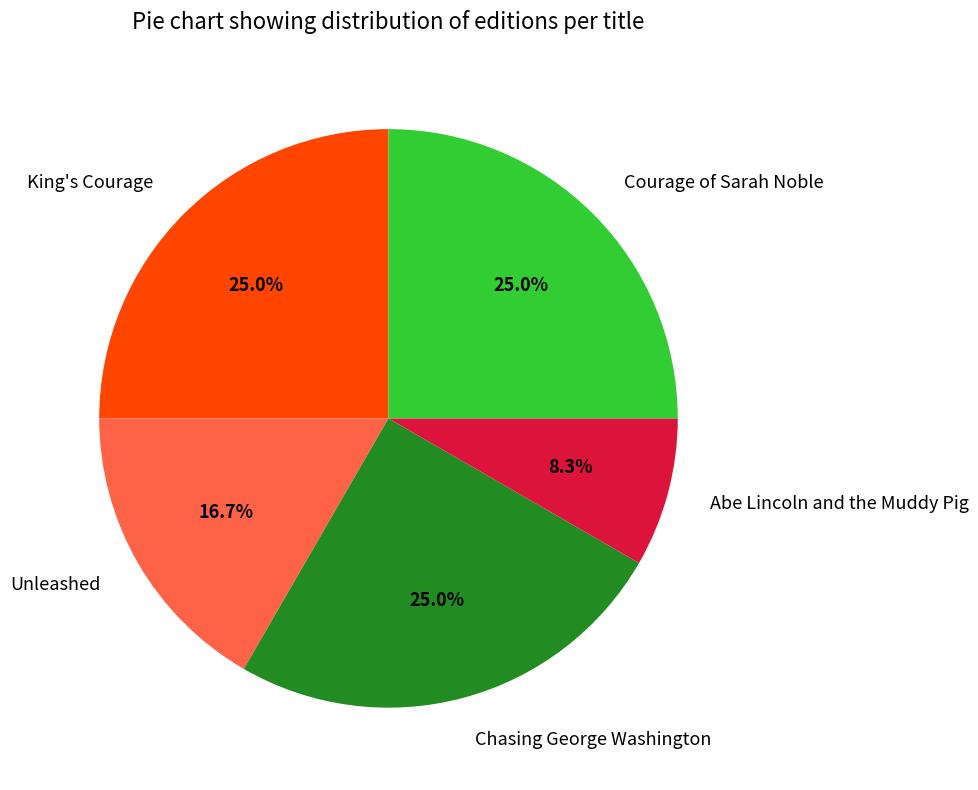

Does Courage of Sarah Noble represent more than half of the total?

No